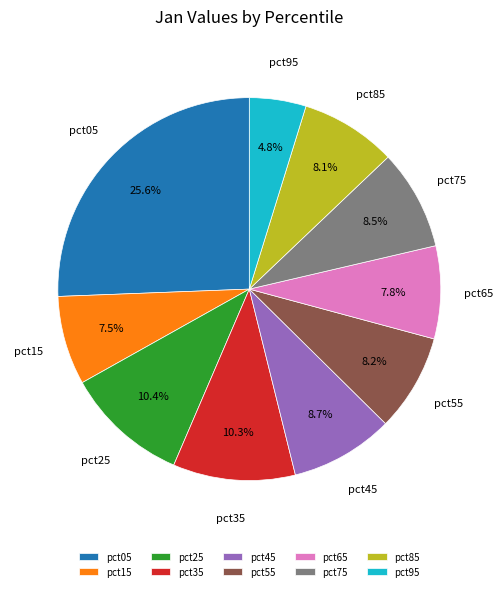

Between pct55 and pct25, which is larger?

pct25